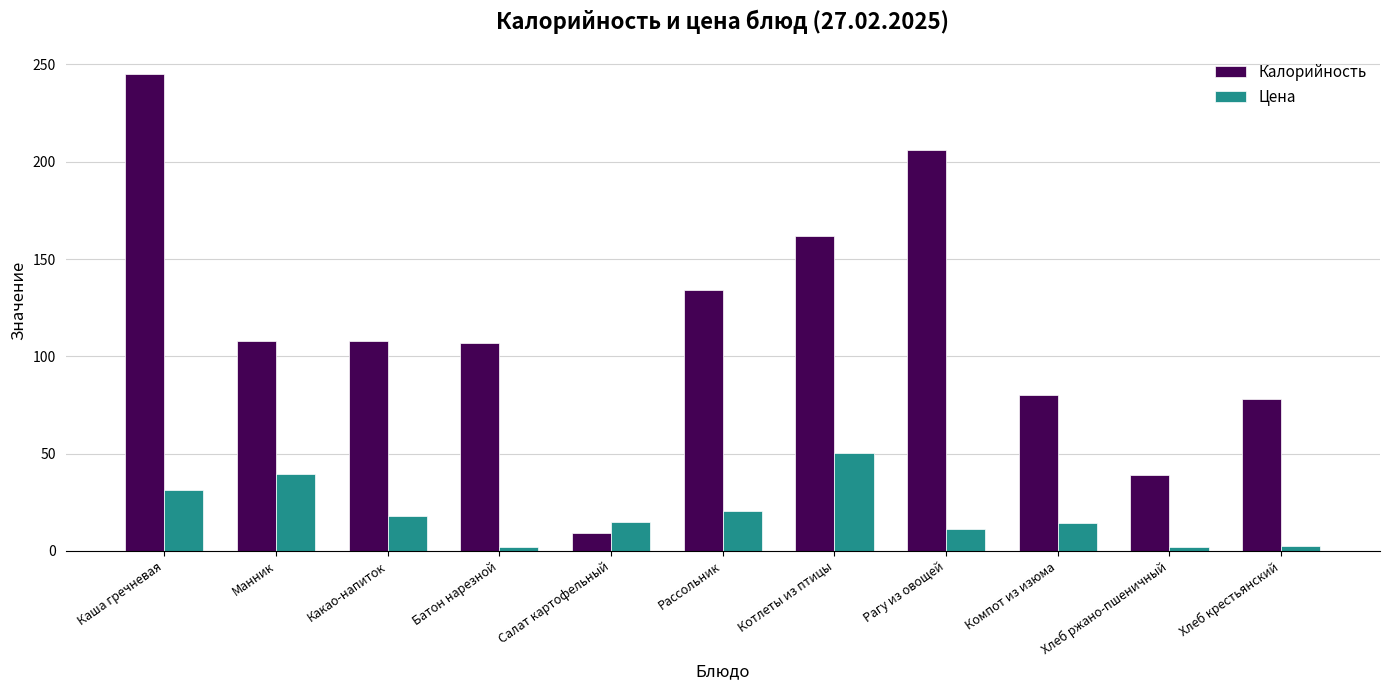

Read the Цена value at Компот из изюма.

14.5